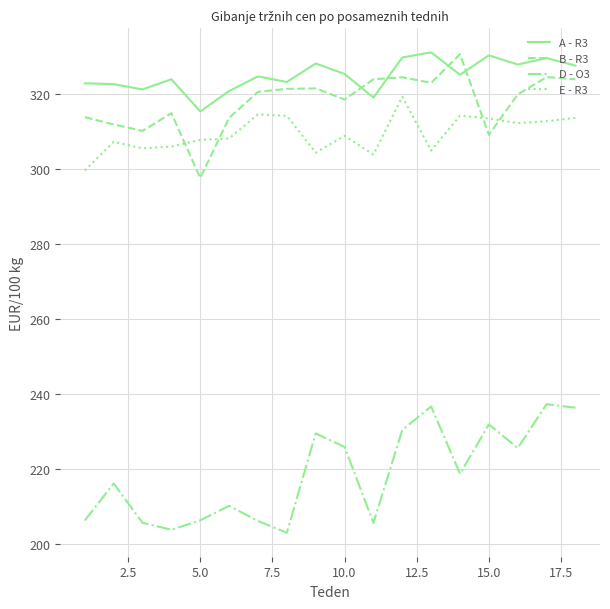

What is the difference between the maximum and minimum values in the B - R3 series?

32.9